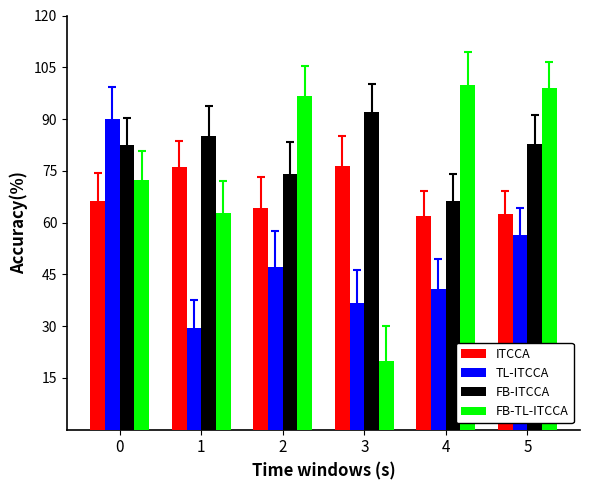

Read the FB-TL-ITCCA value at 0.

72.3